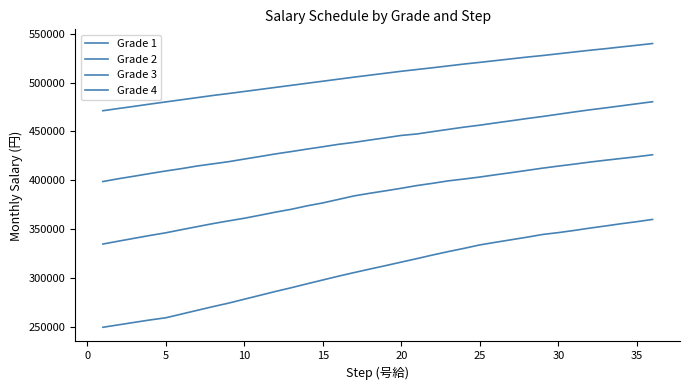

What is the difference between the maximum and minimum values in the Grade 4 series?

68800